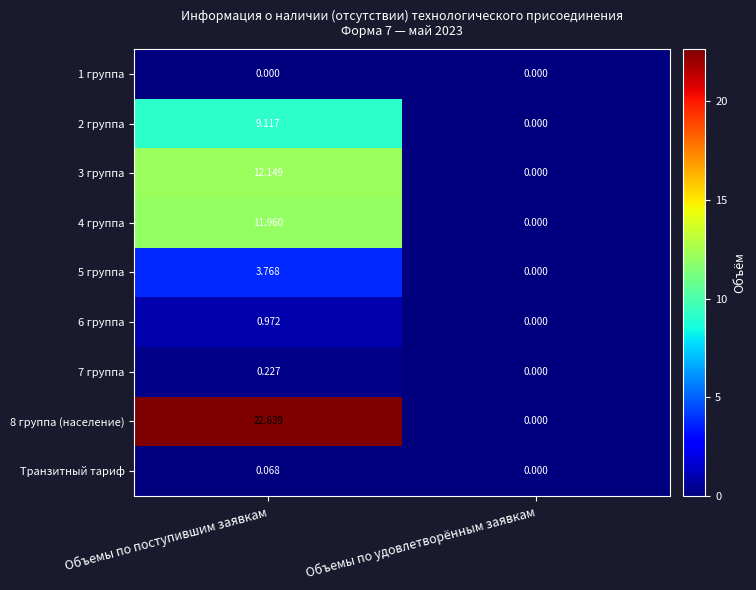

At which label does 4 группа first exceed 11?

Объемы по поступившим заявкам